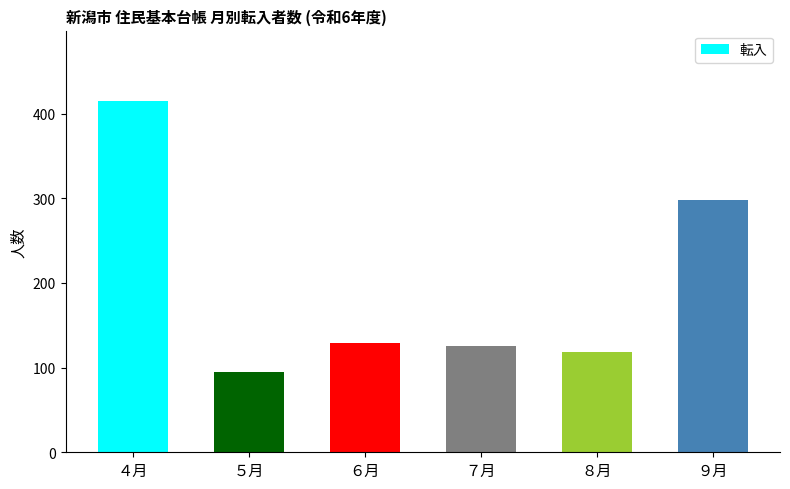

What is the difference between the values at ９月 and ７月?

172